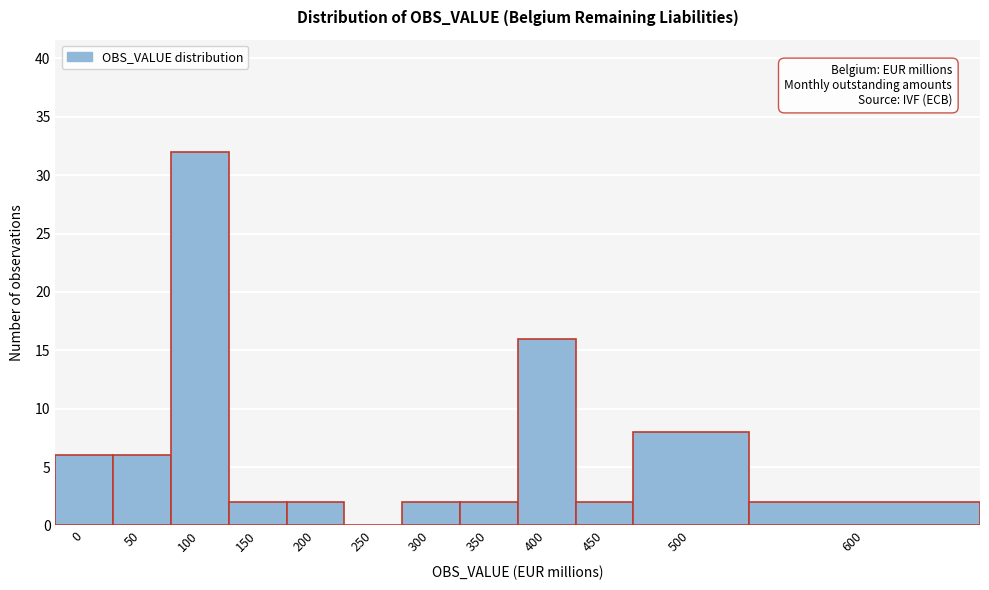

Reading right to left, transcribe all the data shown in this chart.

600=2	500=8	450=2	400=16	350=2	300=2	250=0	200=2	150=2	100=32	50=6	0=6